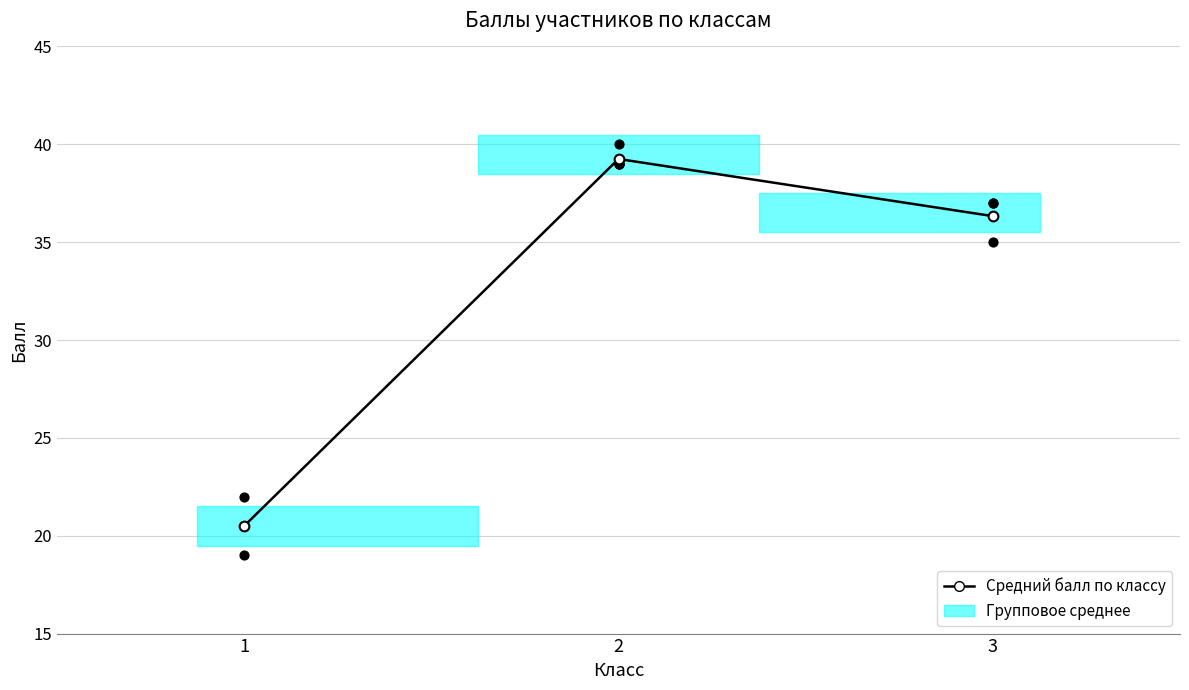

Approximately how many times larger is the value at 3 compared to 1?

1.8